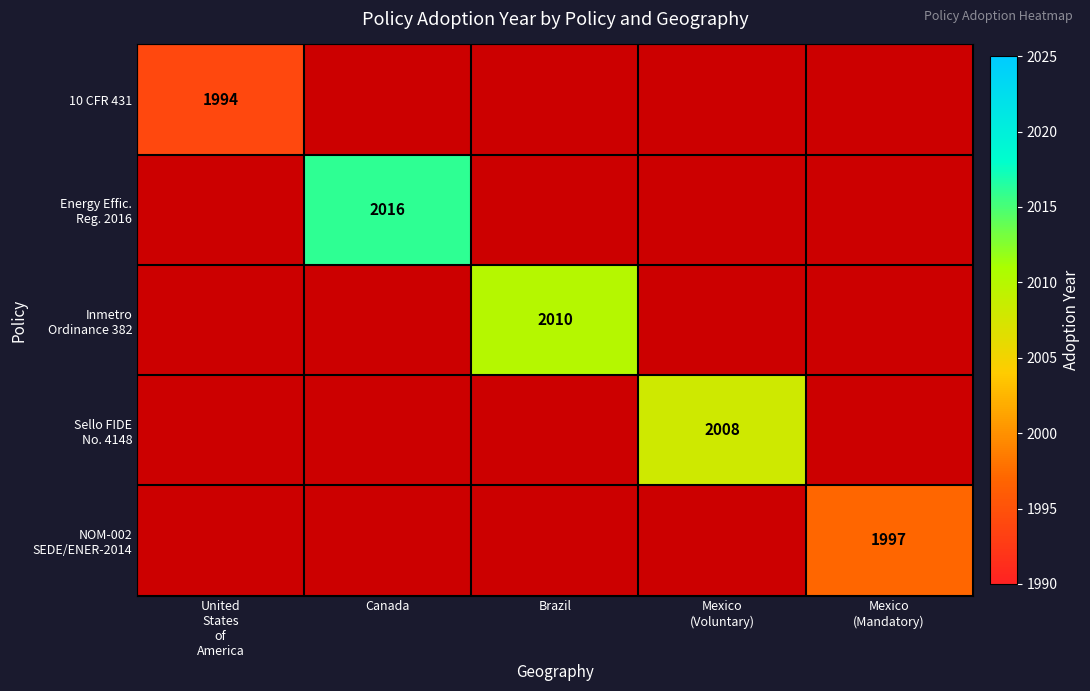

Rank the categories by Energy Effic. Reg. 2016 value from lowest to highest.

United States of America, Canada, Brazil, Mexico (Voluntary), Mexico (Mandatory)